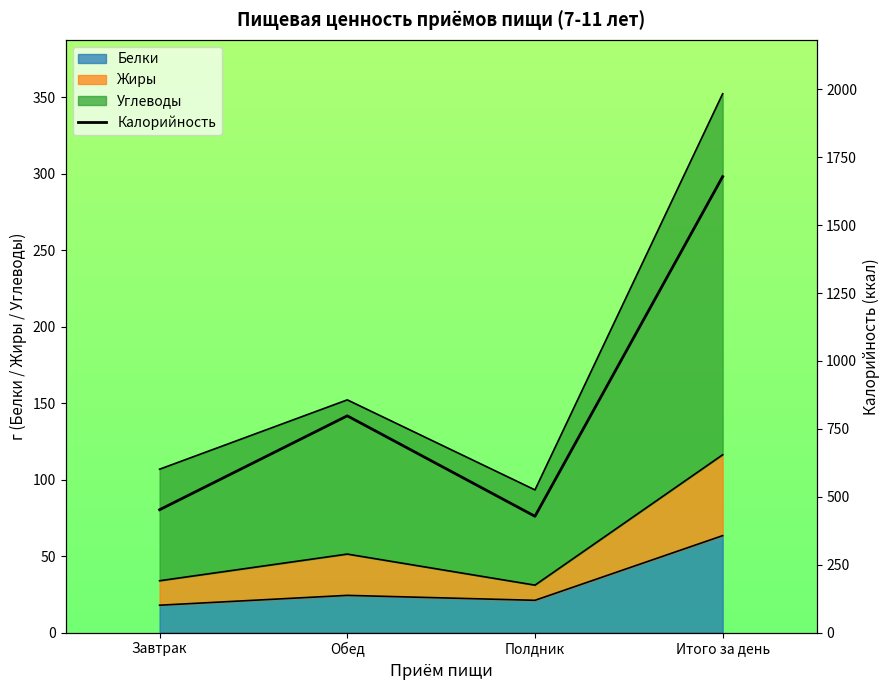

Reading left to right, what are all the values shown in this chart?

452.4	798.1	428.2	1678.7